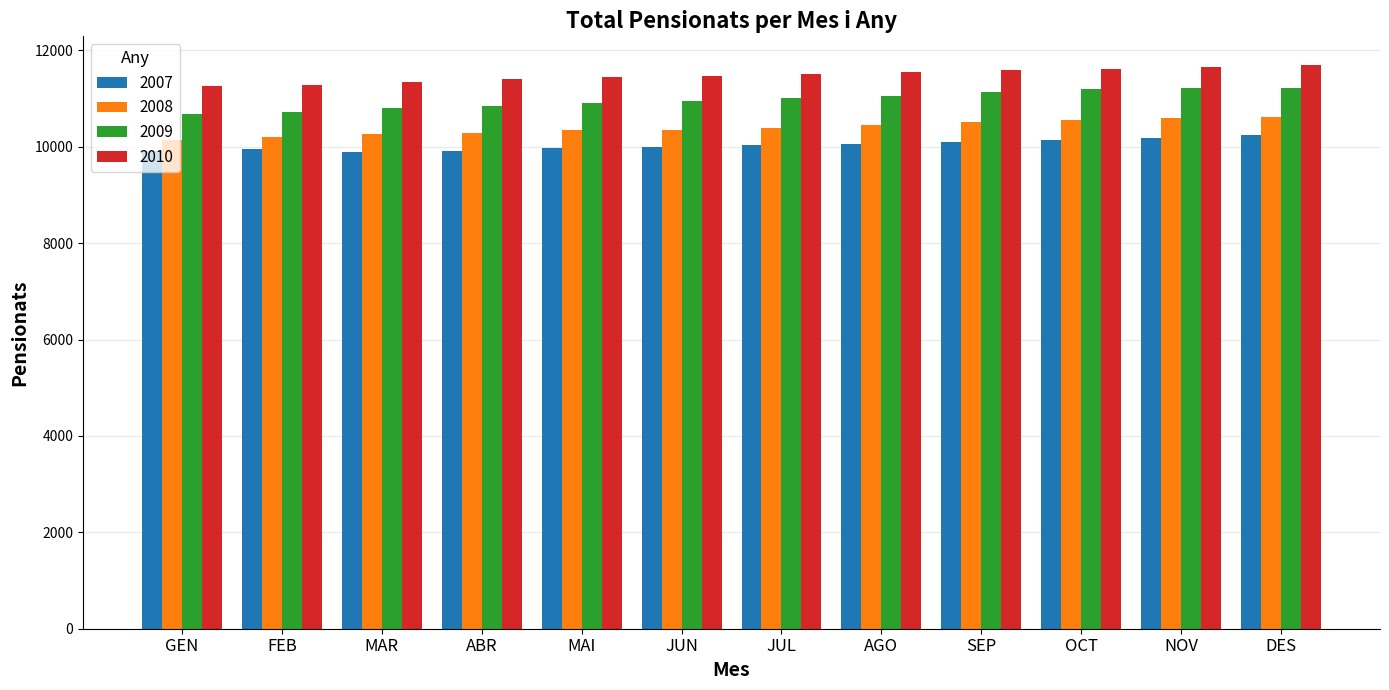

Is the value of 2007 at GEN greater than the value of 2010 at JUN?

No